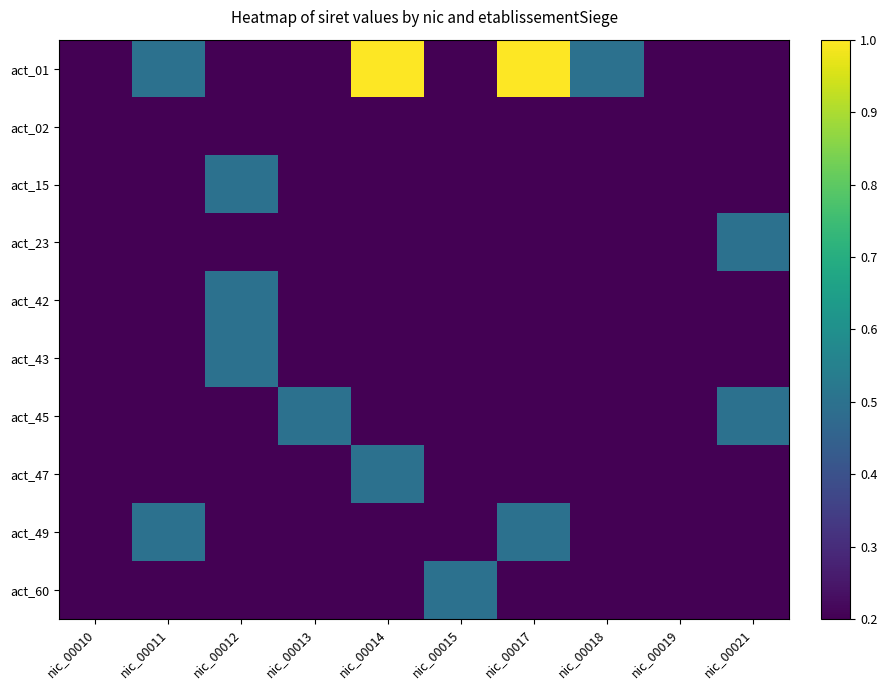

What is the total value across all series at nic_00011?

1.0